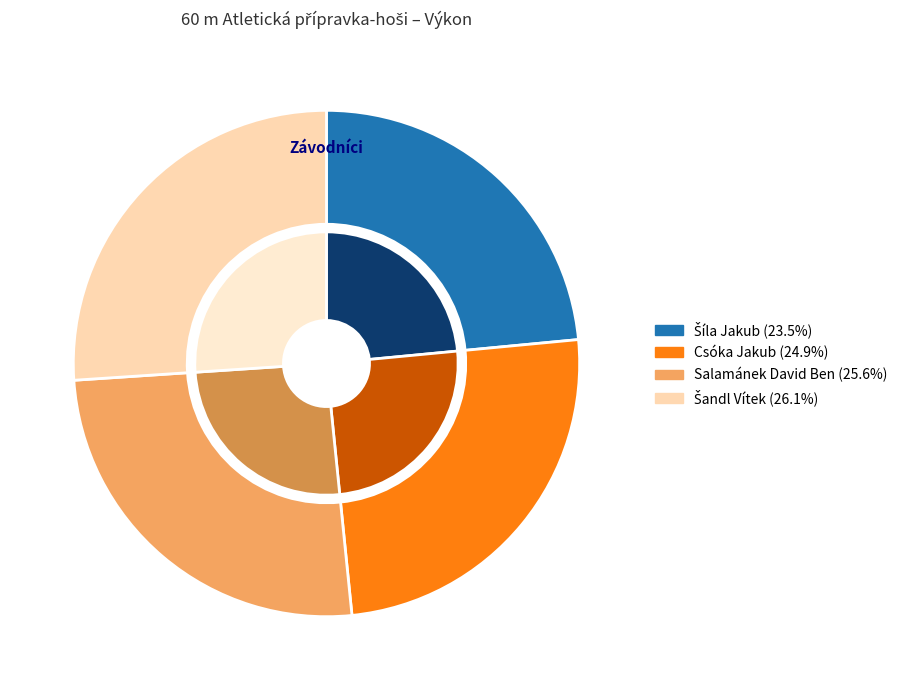

How many segments does this pie chart have?

4